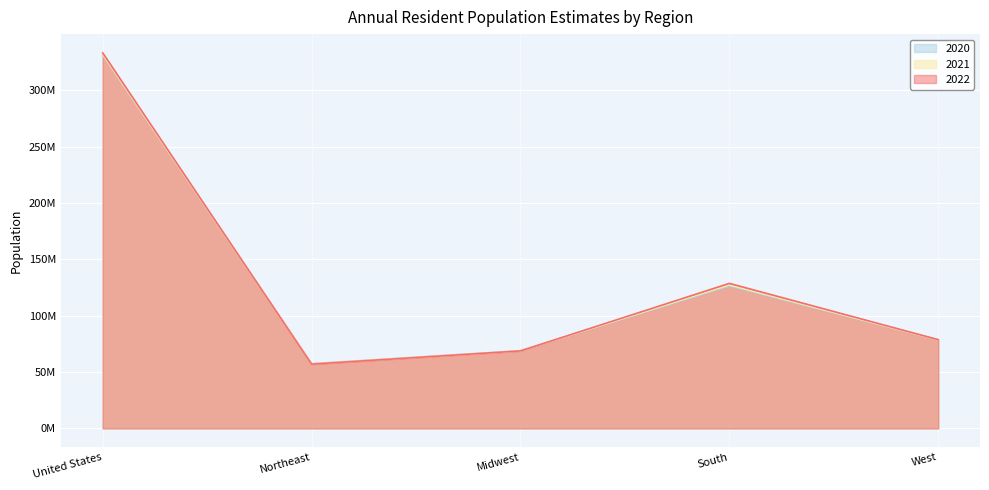

Is it true that 2022 equals 128716192 at South?

True